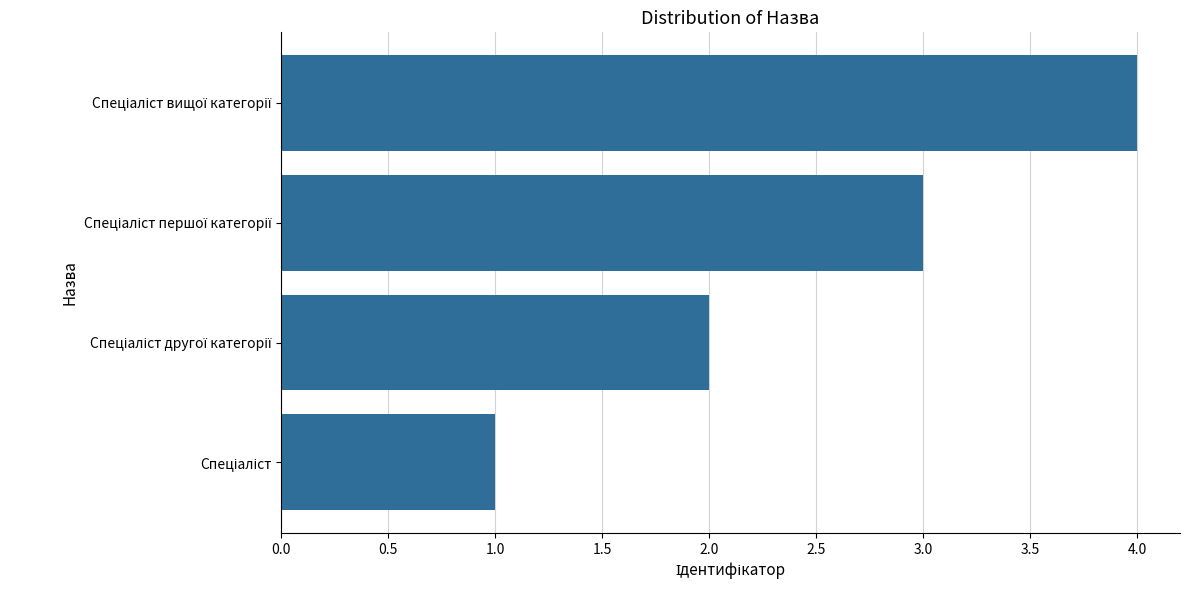

What is the sum of all values?

10